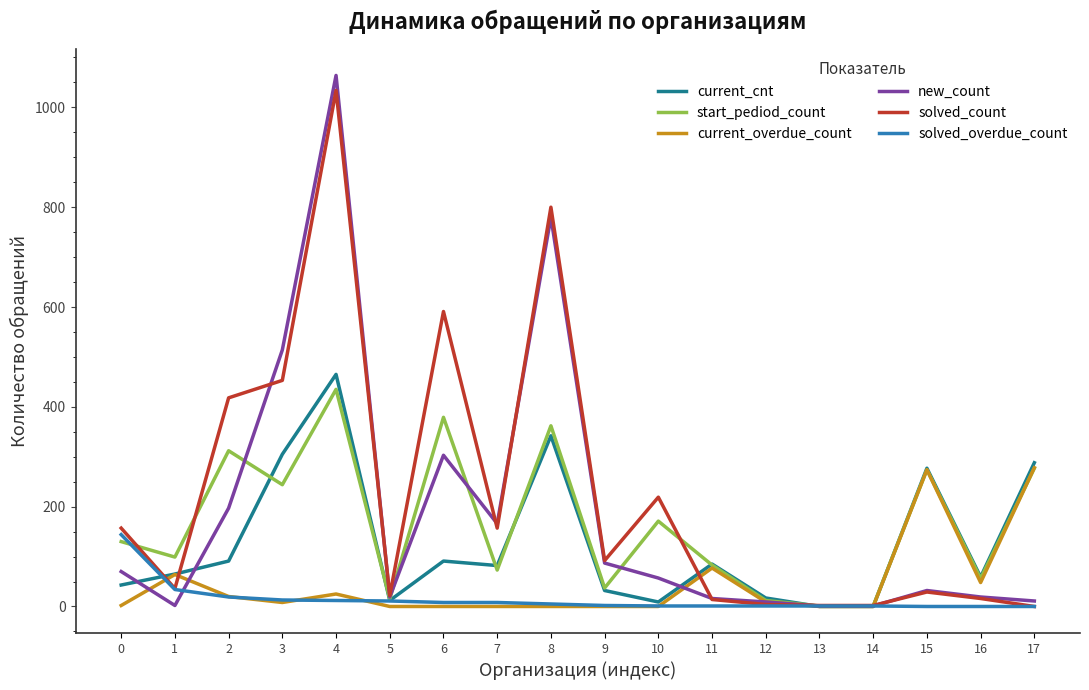

Does the chart have visible grid lines?

No